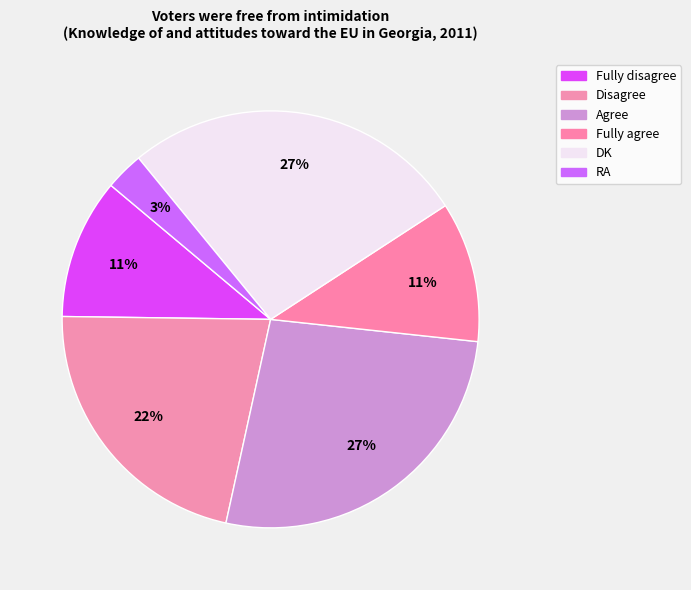

Count the number of slices in the pie.

6